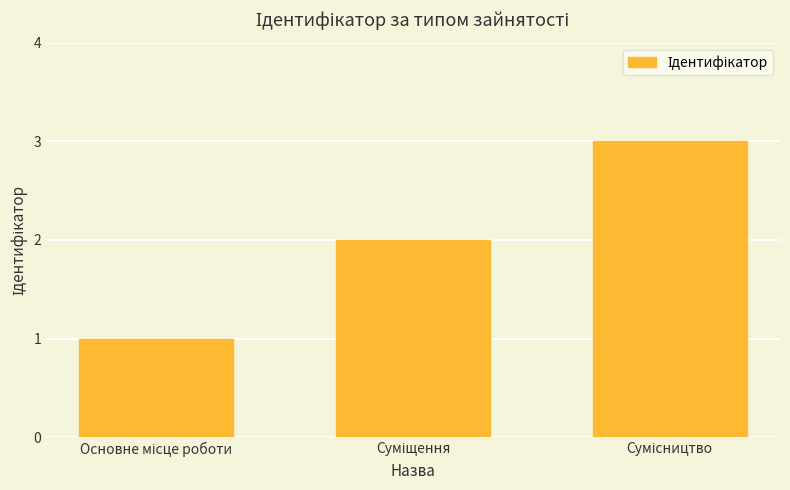

What is the difference between the second highest and minimum values?

1